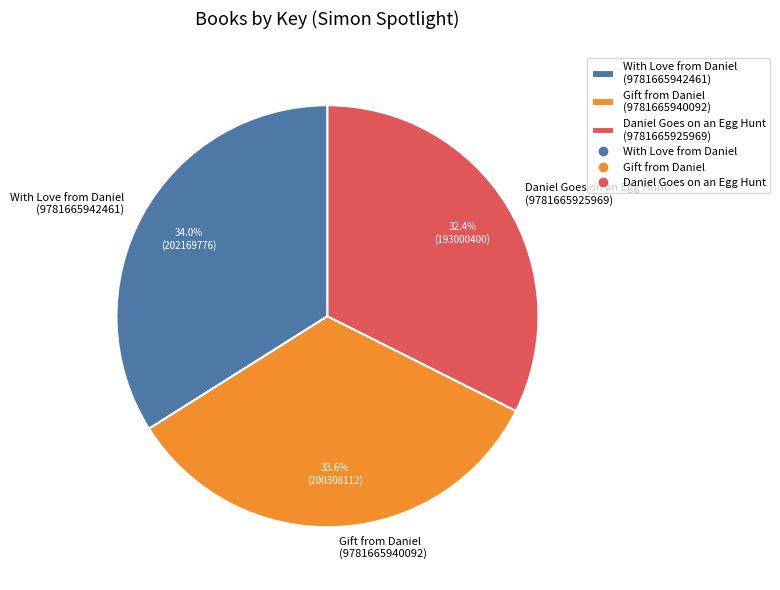

Approximately how many times larger is the value at With Love from Daniel (9781665942461) compared to Daniel Goes on an Egg Hunt (9781665925969)?

1.0